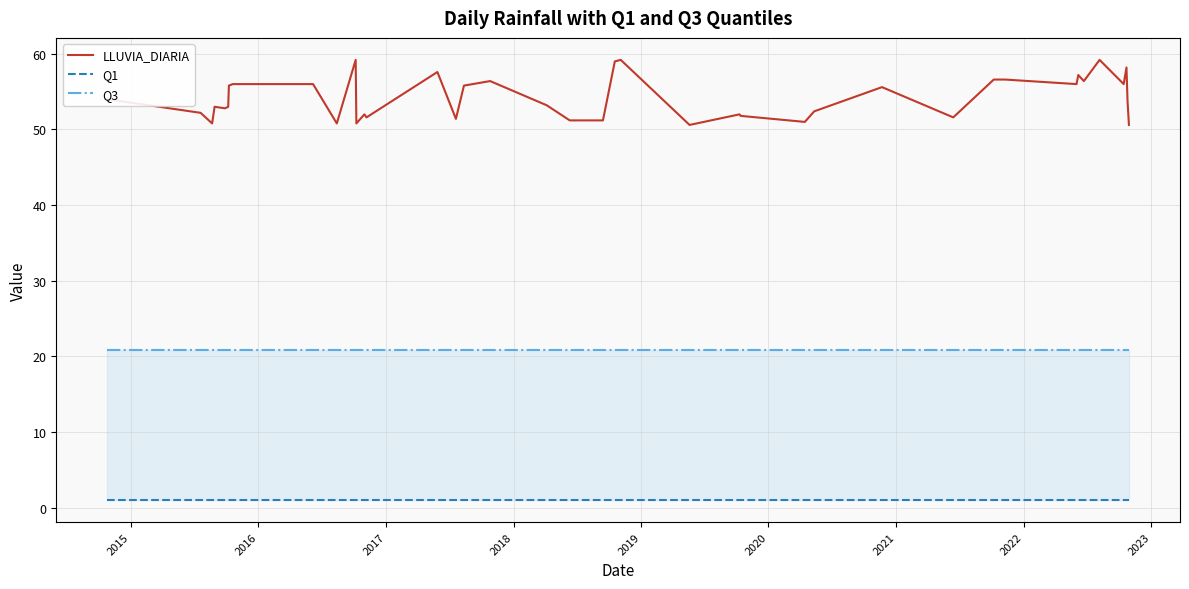

Is the value of Q3 at 18 greater than the value of LLUVIA_DIARIA at 15?

No